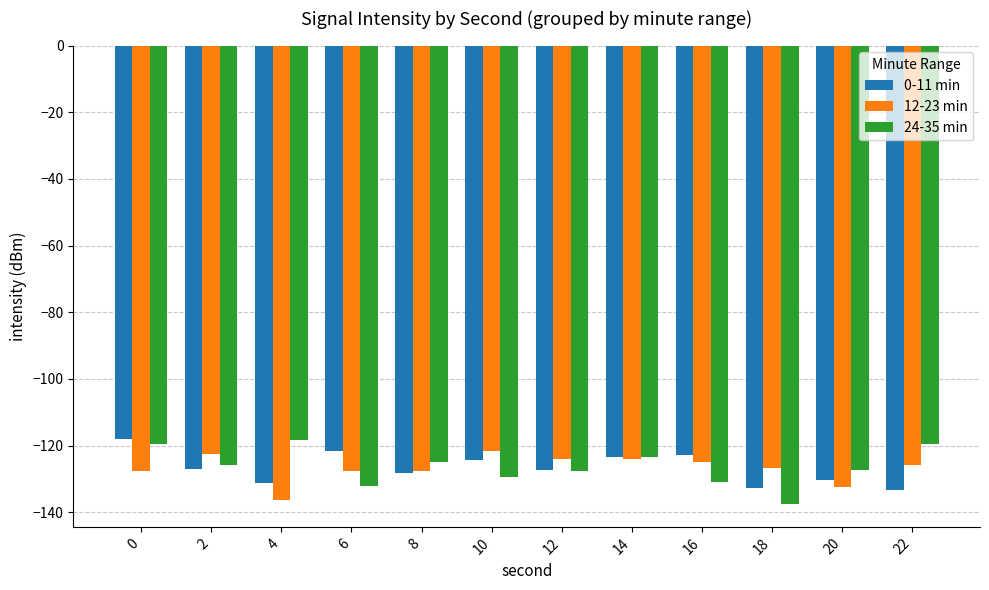

The value of 12-23 min at 12 is -63.0. True or false?

False